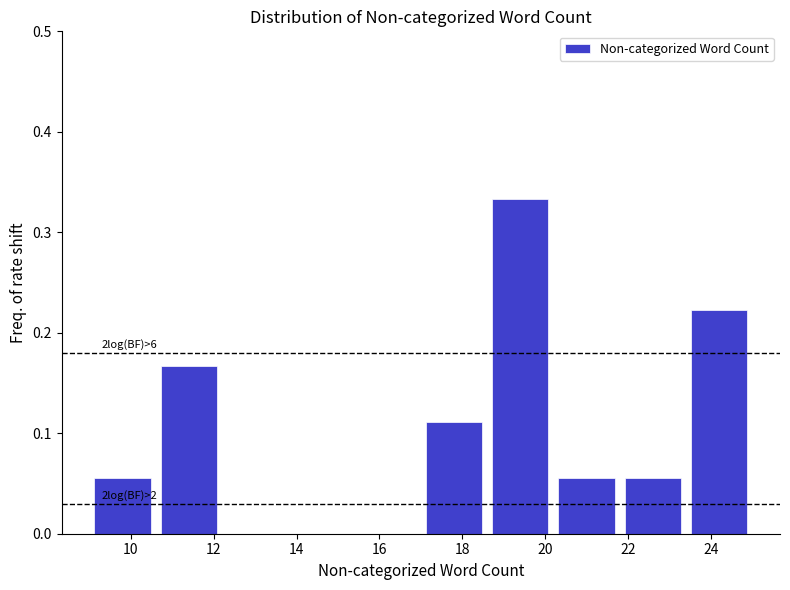

Over which range of the x-axis is the bar tallest?

18.6 to 20.2